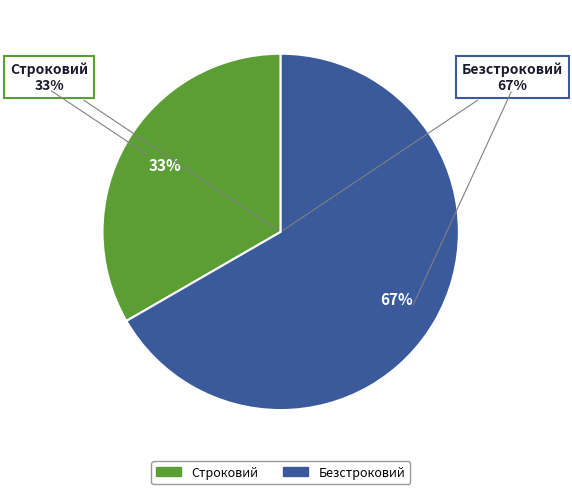

To the nearest percent, what is the difference between the largest and smallest slice percentages?

33%